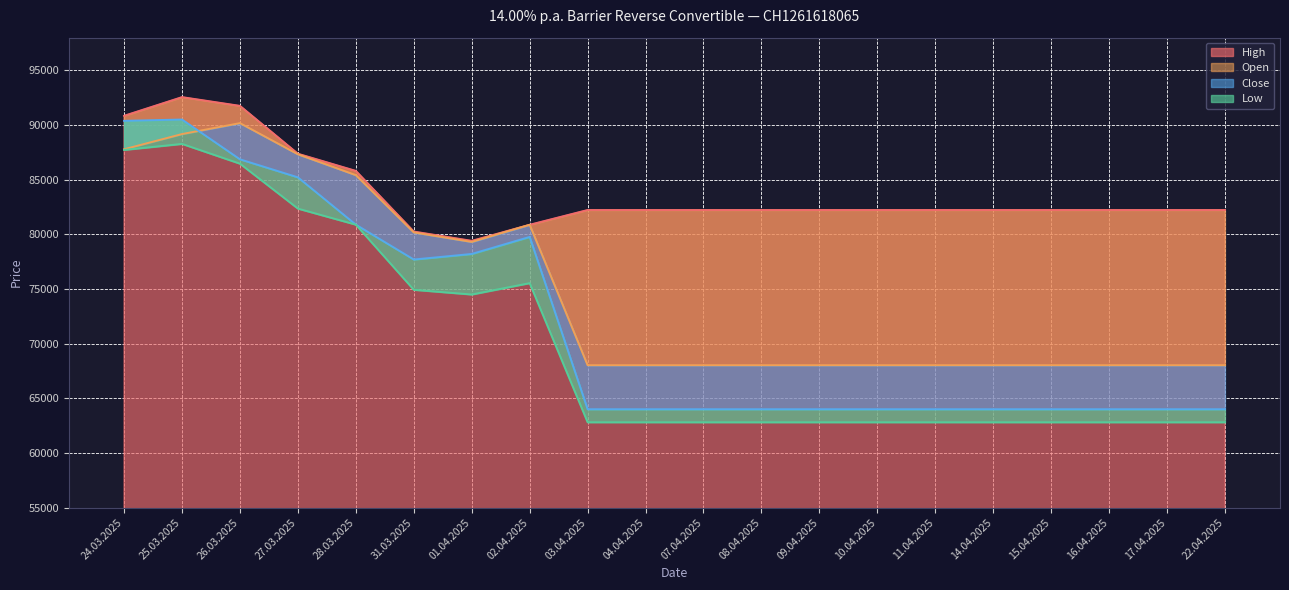

How many lines are shown in the chart?

4